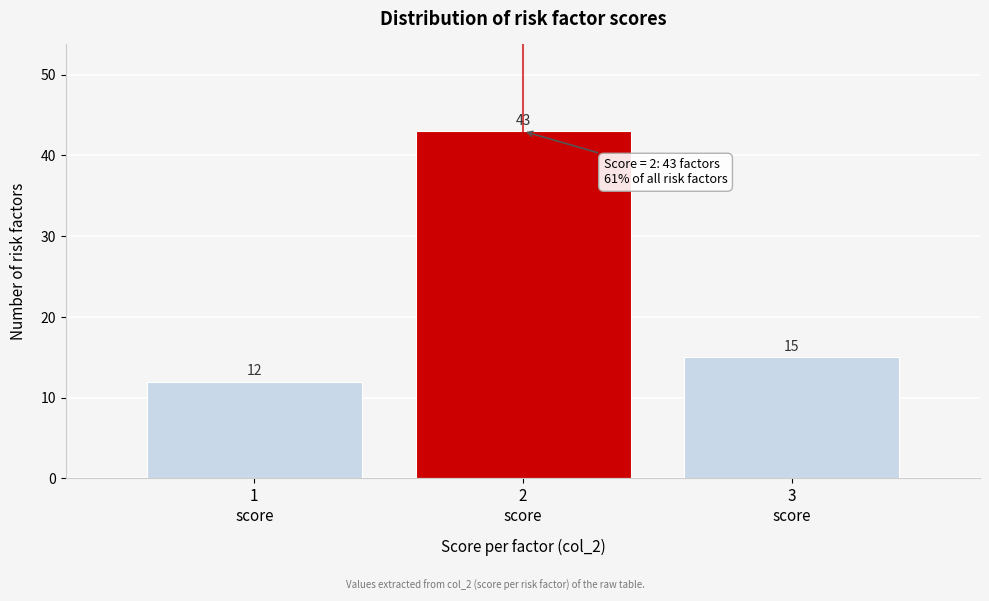

Over which range of the x-axis is the bar tallest?

1.5 to 2.5